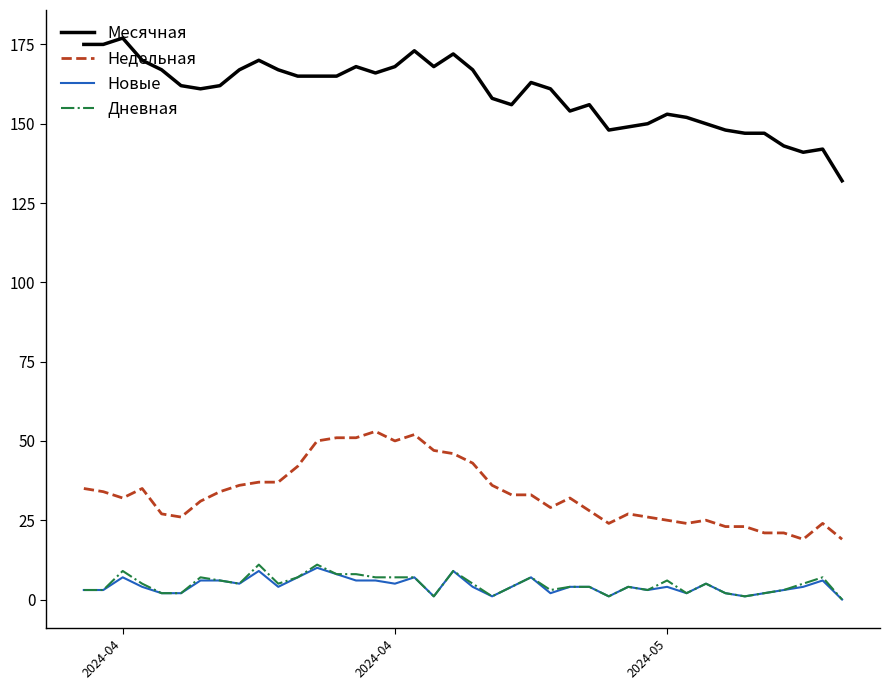

Count the number of categories in the chart.

40